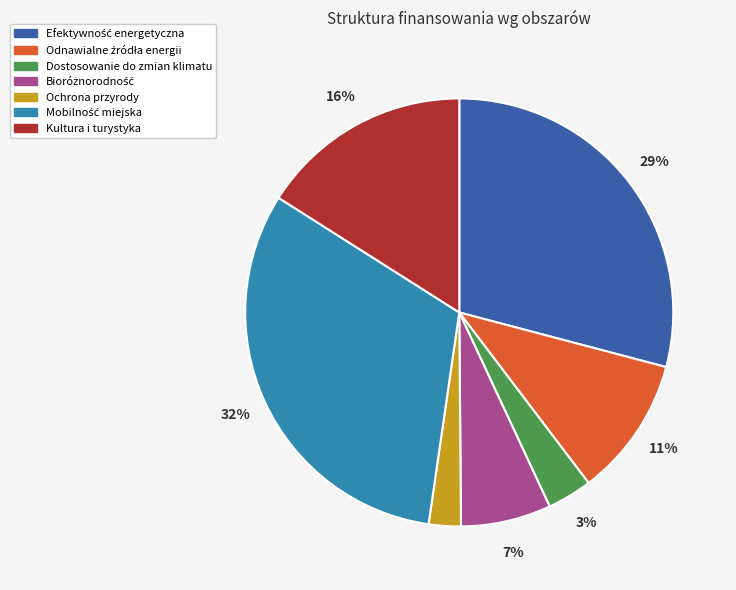

Is there a majority slice in this chart?

No